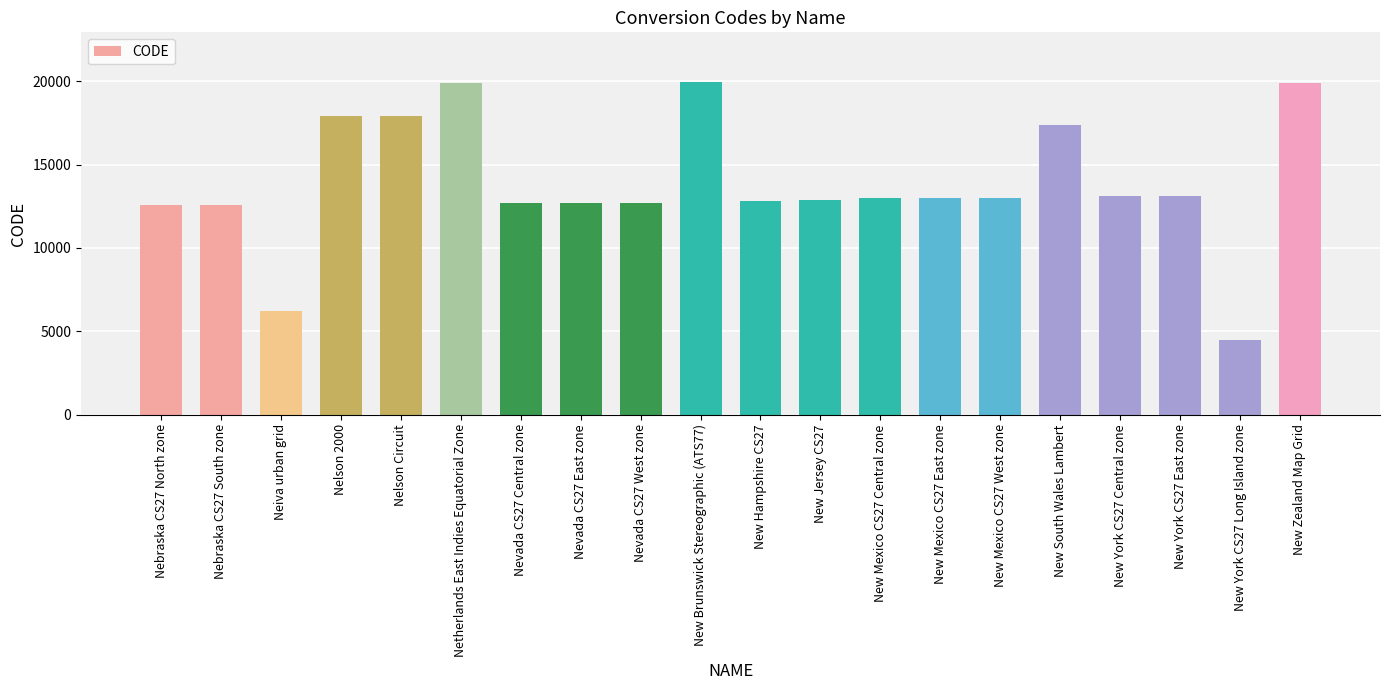

What is the label of the 11th bar from the left?

New Hampshire CS27